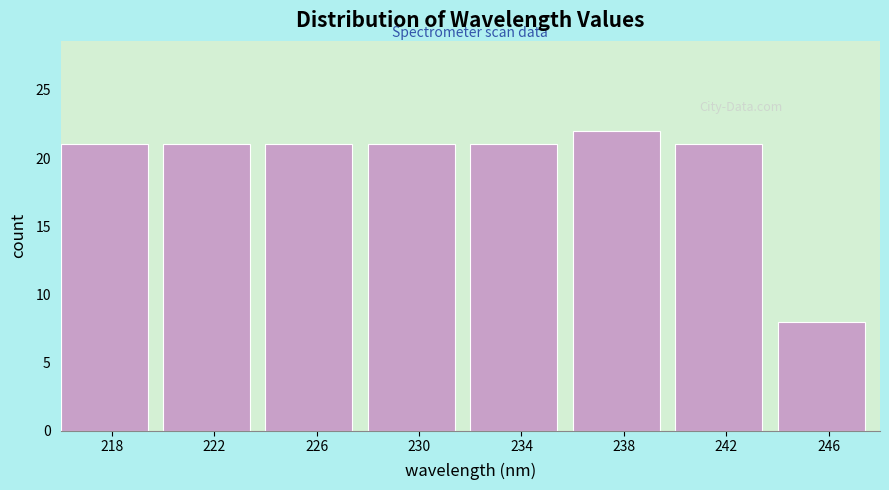

Reading left to right, list all the values displayed in this chart.

21	21	21	21	21	22	21	8